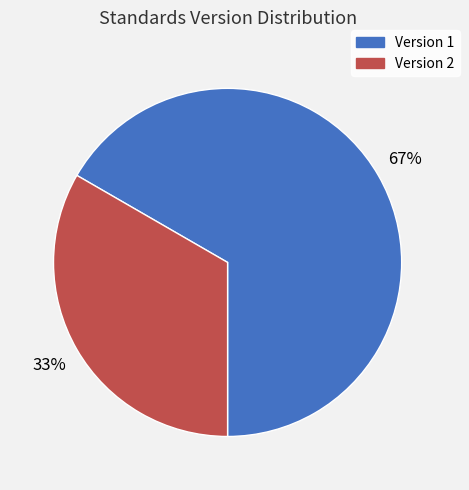

Is there any slice that represents more than half of the pie?

Yes